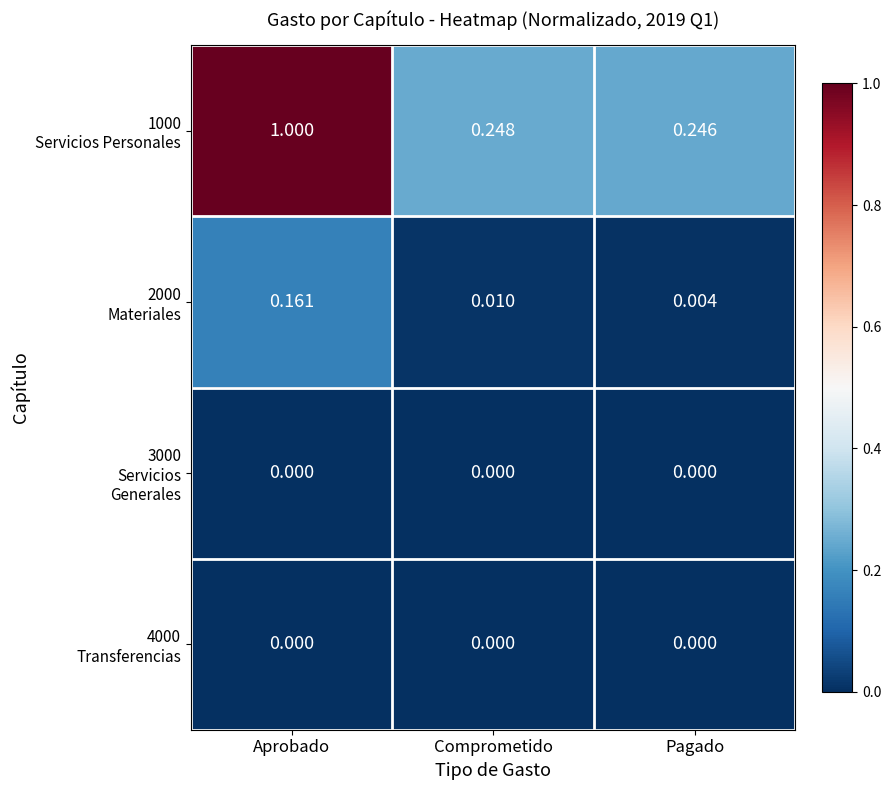

At which category does the chart reach its peak across all series?

Aprobado